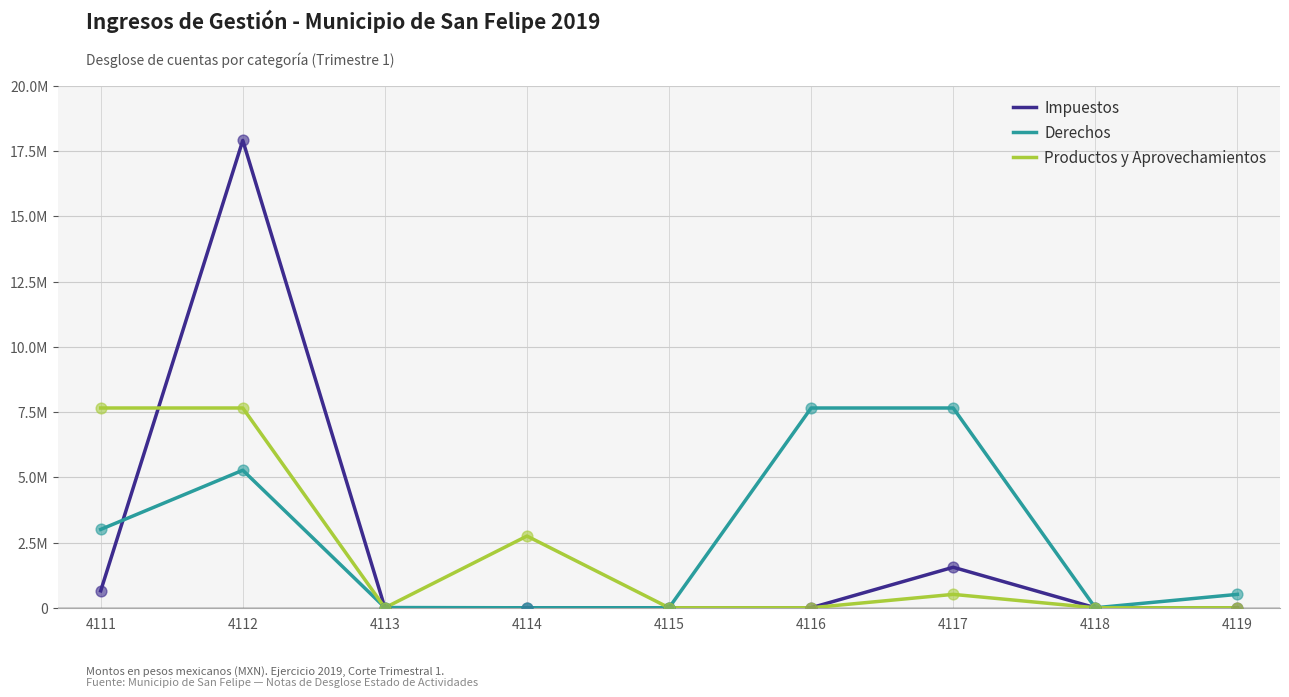

What is the total value across all series at 4112?

30844344.1